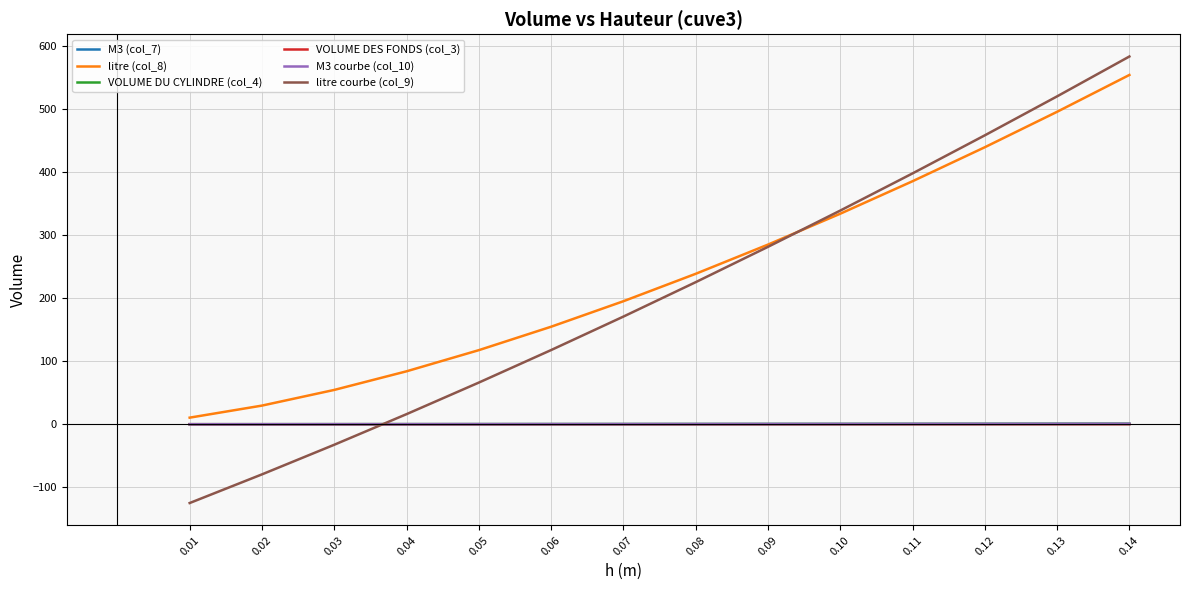

List the labels in order of litre (col_8) value, largest first.

0.14, 0.13, 0.12, 0.11, 0.10, 0.09, 0.08, 0.07, 0.06, 0.05, 0.04, 0.03, 0.02, 0.01